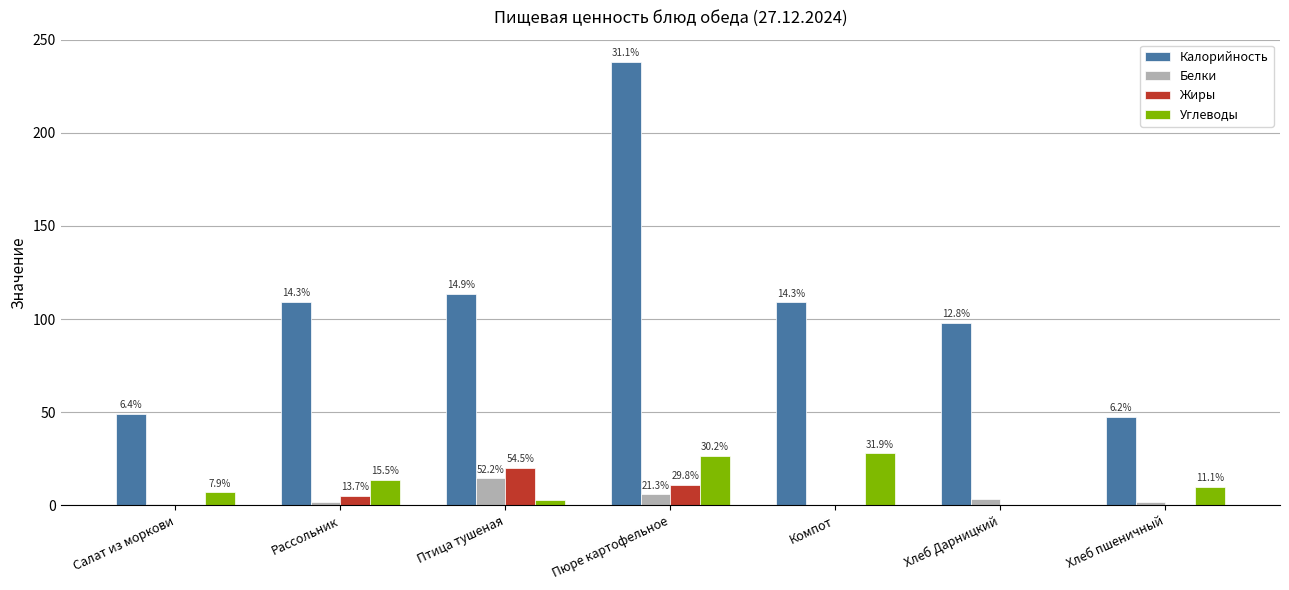

Reading left to right, list all the values displayed in this chart.

Калорийность: 49.0	109.3	113.6	238.1	109.0	98.0	47.6
Белки: 0.7	1.8	14.4	5.9	0.2	3.1	1.5
Жиры: 0.1	5.0	20.0	10.9	0.2	0.4	0.2
Углеводы: 6.9	13.6	3.0	26.3	27.9	0.0	9.7